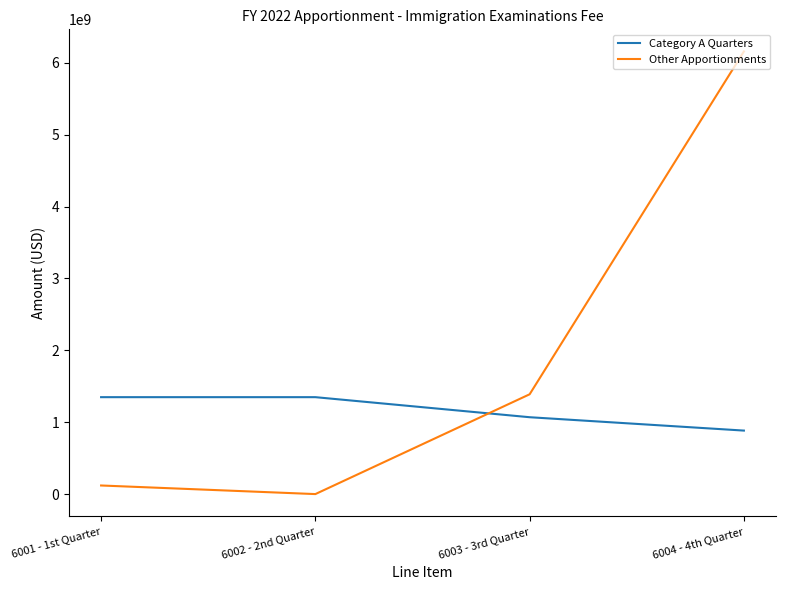

True or false: Category A Quarters has a value of 1348716050 at 6002 - 2nd Quarter.

True